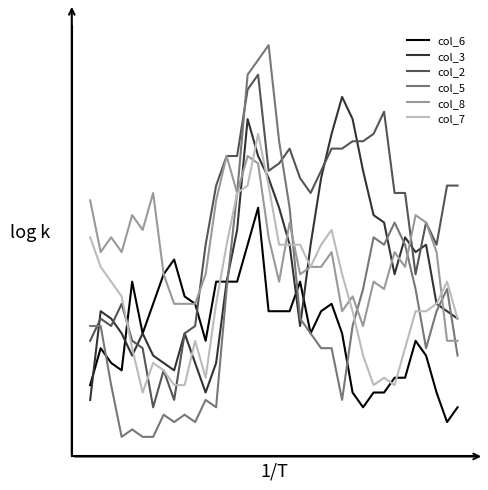

Does the chart have visible grid lines?

No